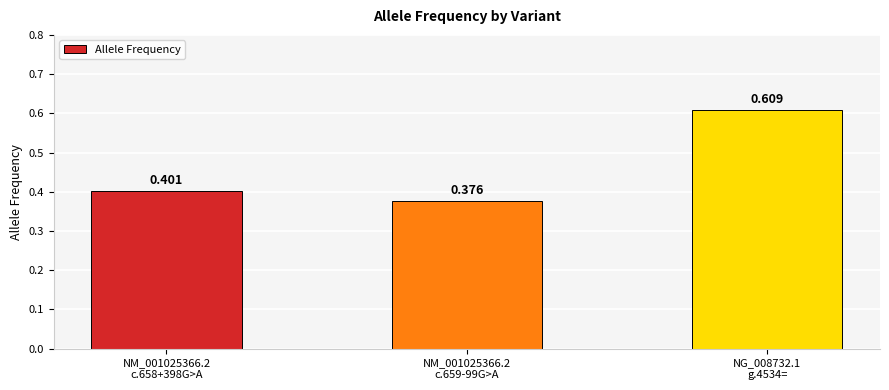

Are the bars horizontal?

No